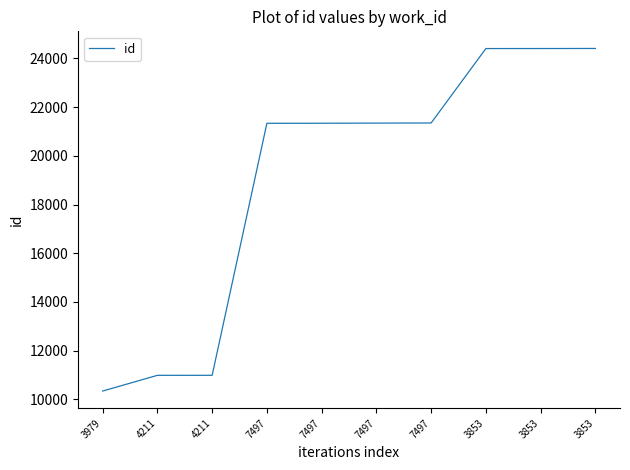

Between 7497 and 3853, which is larger?

3853